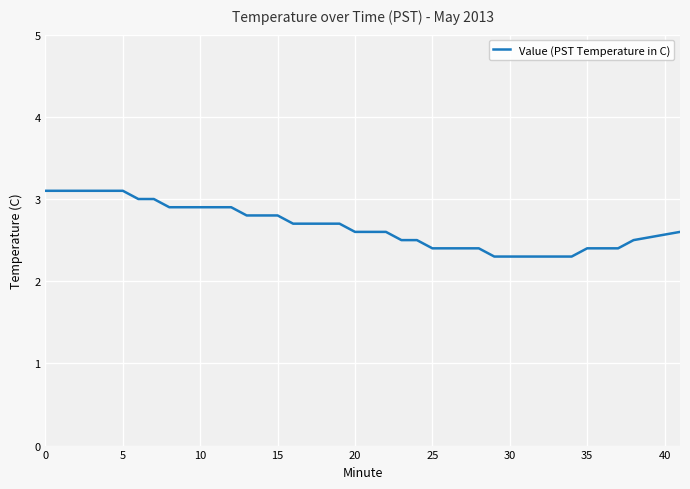

What is the smallest value displayed?

2.3